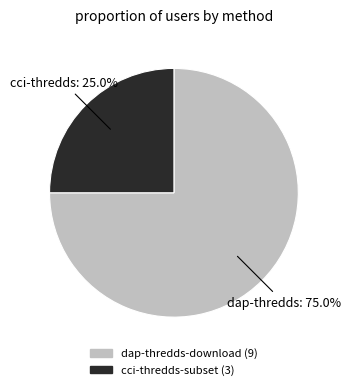

To the nearest percent, what portion does dap-thredds-download represent?

75%